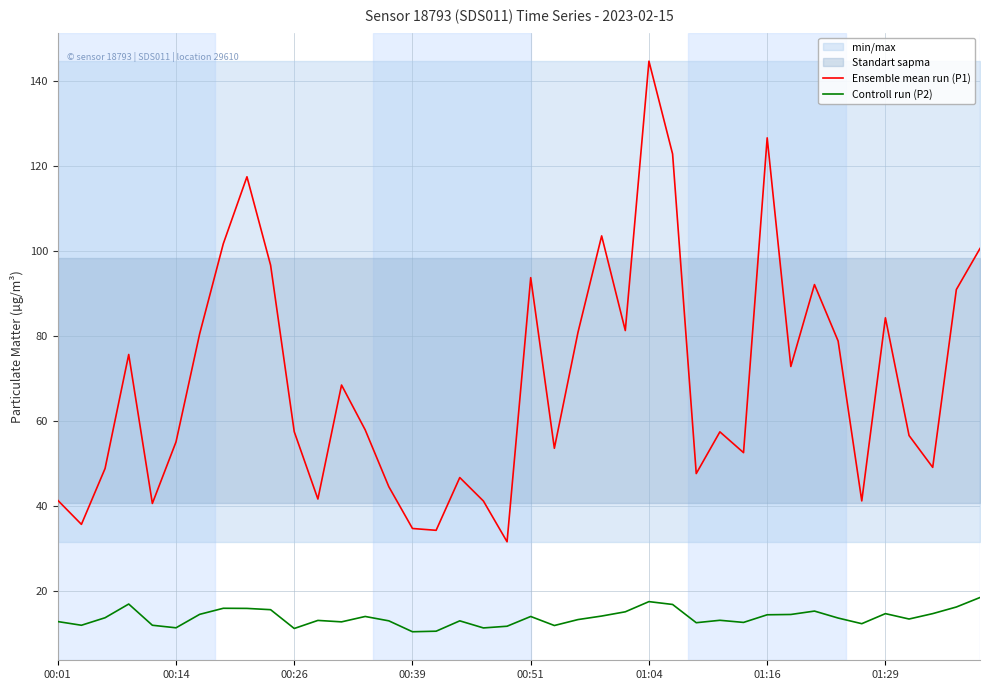

True or false: Ensemble mean run (P1) and Controll run (P2) intersect in this chart.

False